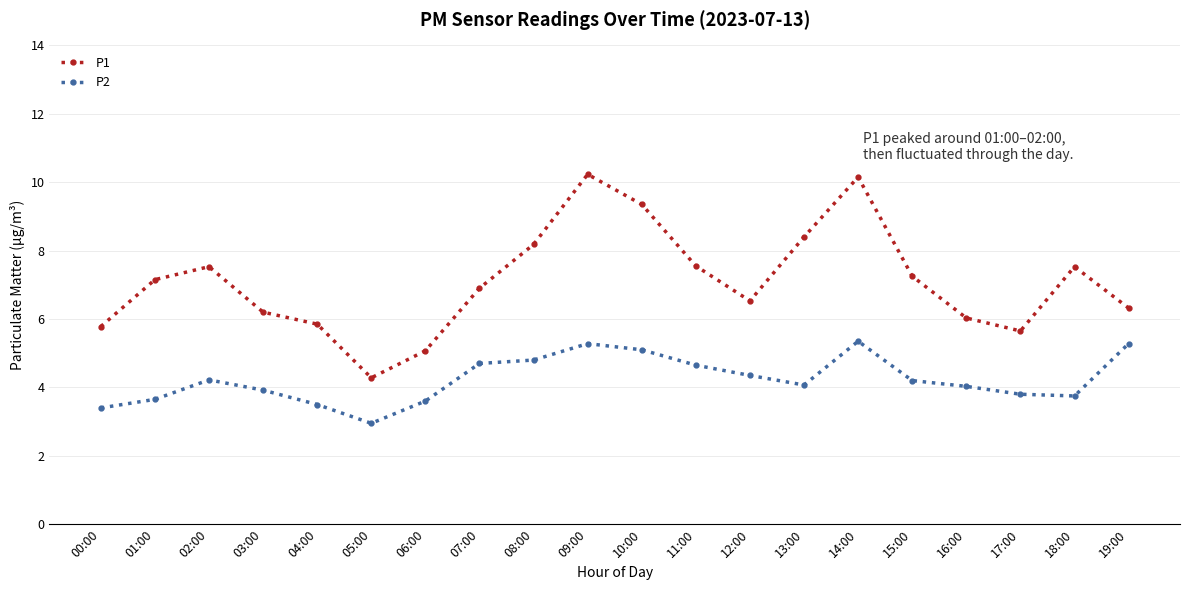

What is the average value of the P2 series?

4.2